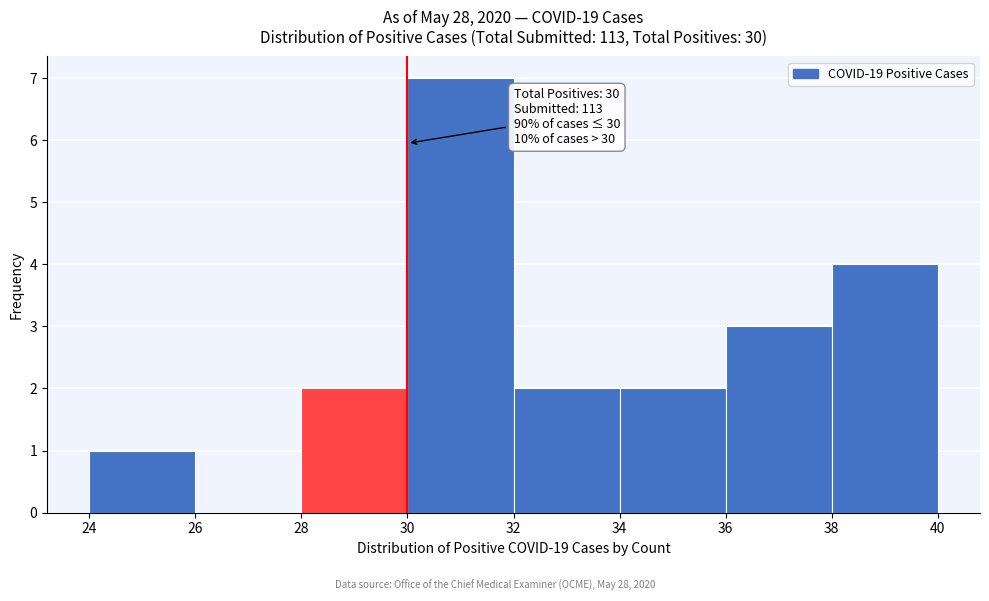

Over which range of the x-axis is the bar tallest?

30 to 32